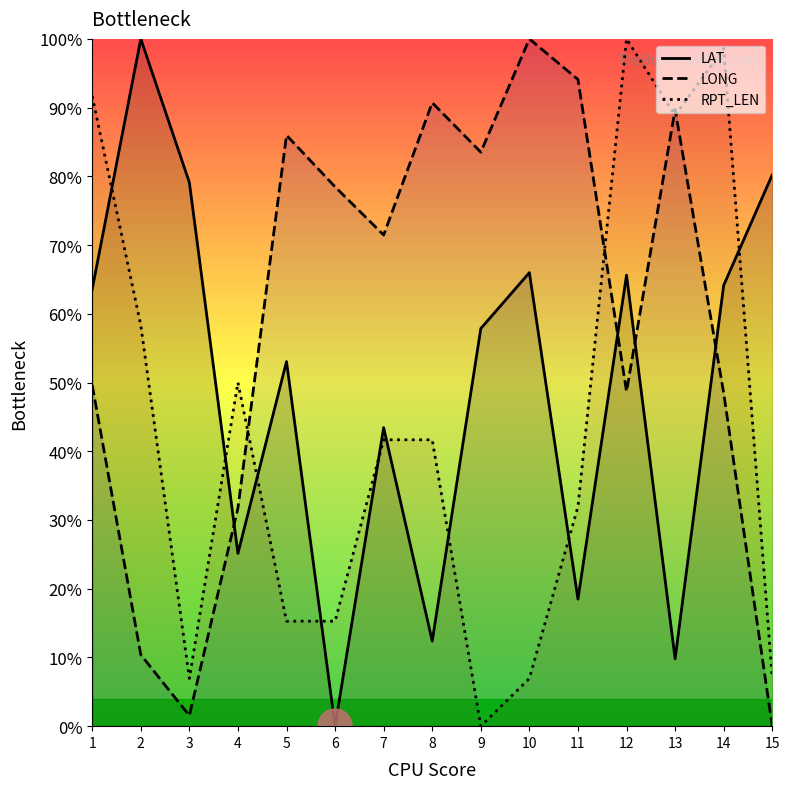

Read the RPT_LEN value at 11.

31.9